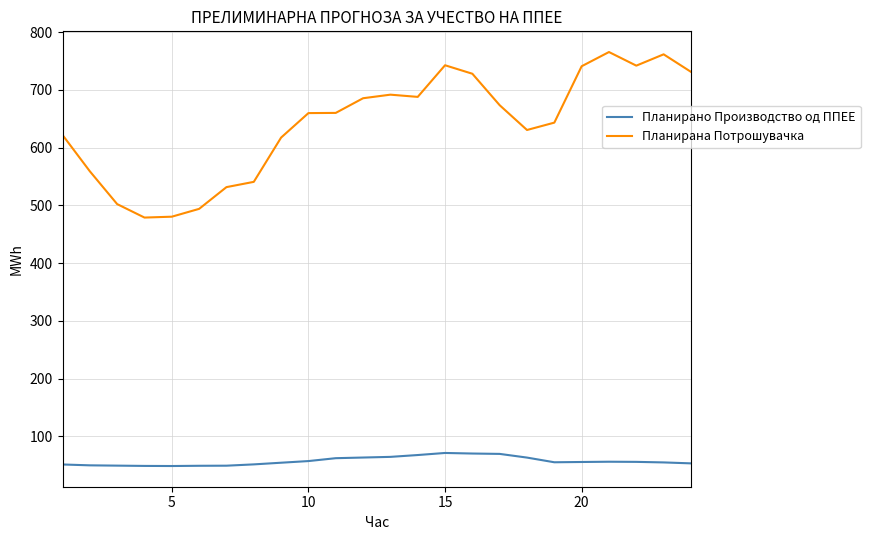

List the series in order of their peak value, lowest first.

Планирано Производство од ППЕЕ, Планирана Потрошувачка